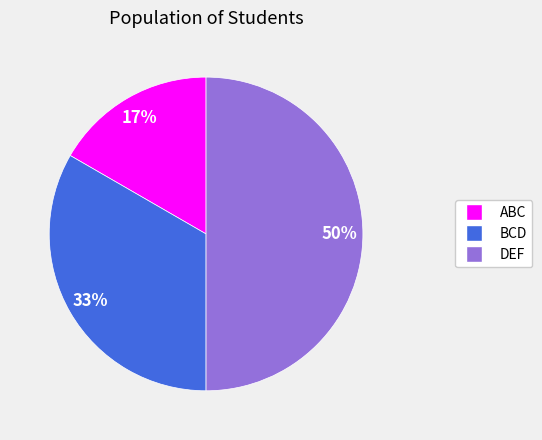

Does ABC represent more than half of the total?

No